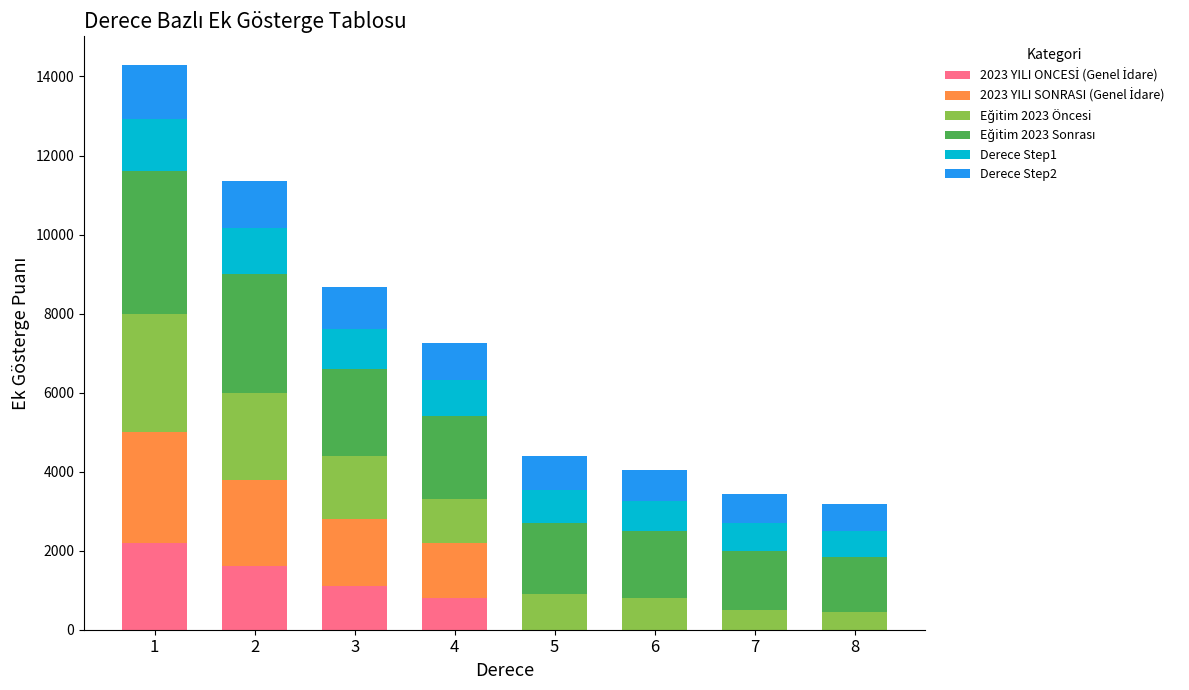

Which series has the largest range (max minus min)?

2023 YILI SONRASI (Genel İdare)